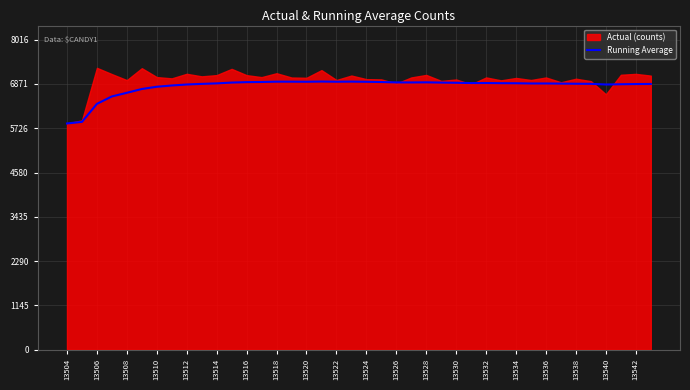

What is the maximum value for Running Average?

6932.7